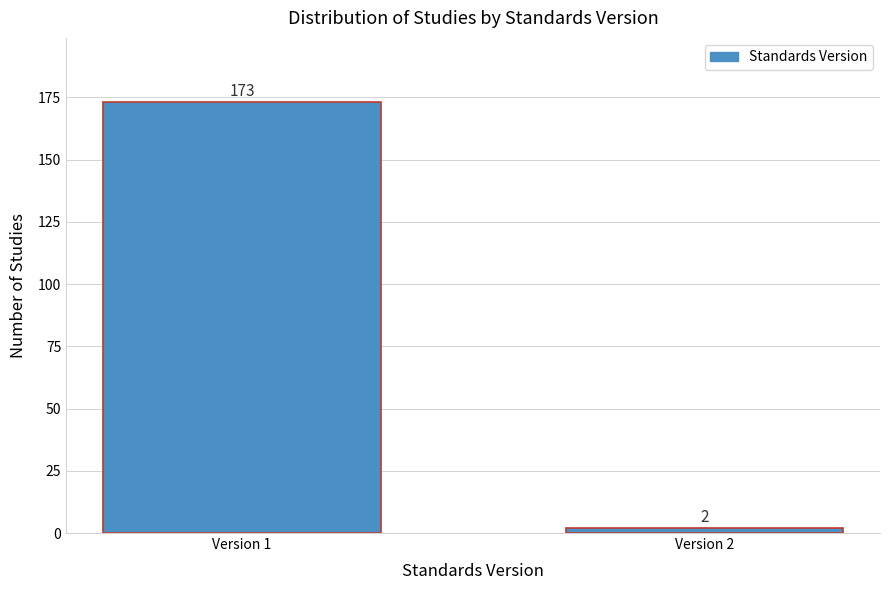

Reading right to left, transcribe all the data shown in this chart.

Version 2=2	Version 1=173